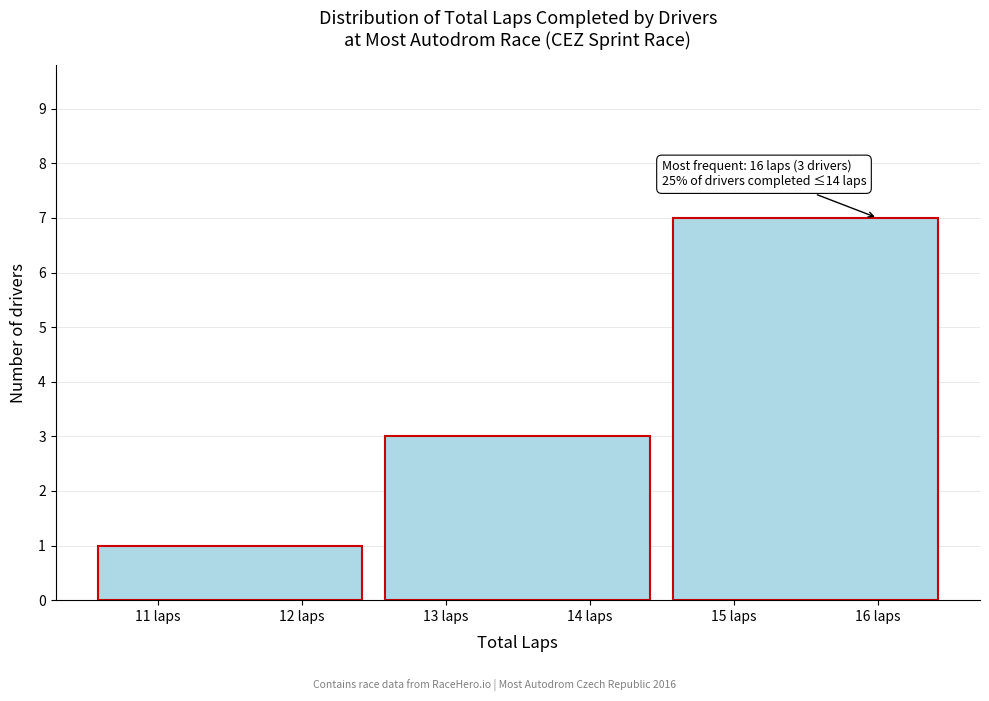

Which range on the x-axis has the tallest bar?

14.5 to 16.5